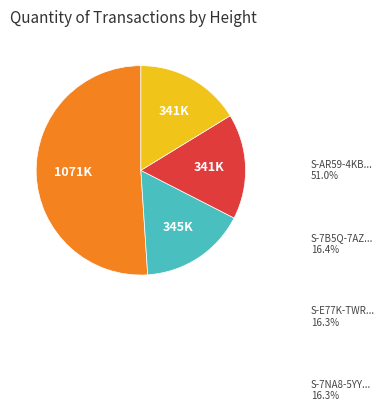

How many segments does this pie chart have?

4